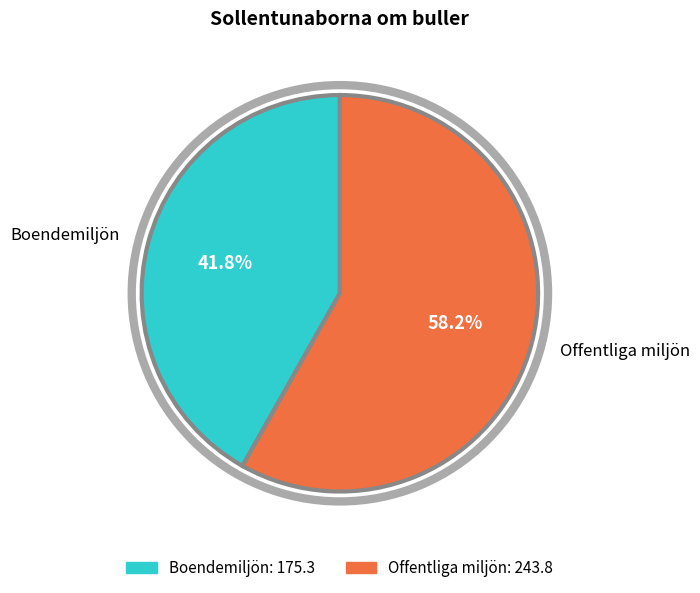

Does any single category account for the majority?

Yes